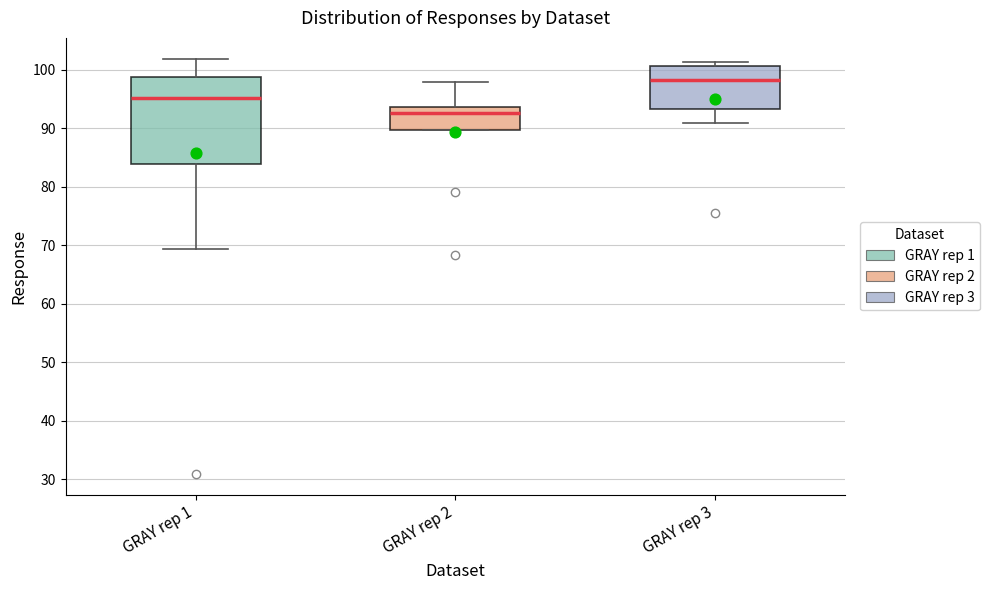

Comparing the boxes themselves (not the whiskers), which one is the tallest?

GRAY rep 1